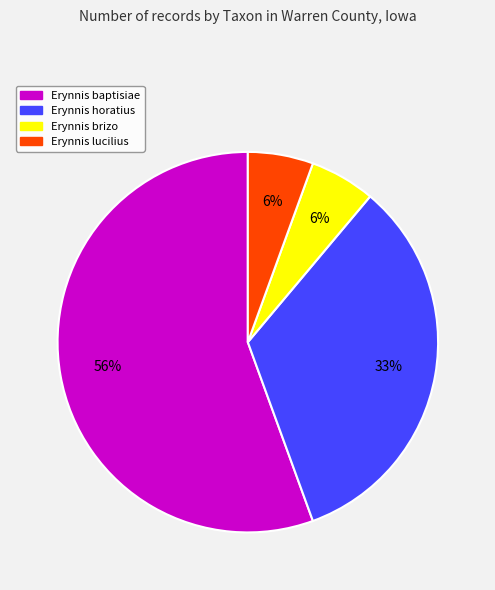

What is the largest slice in the pie chart?

Erynnis baptisiae